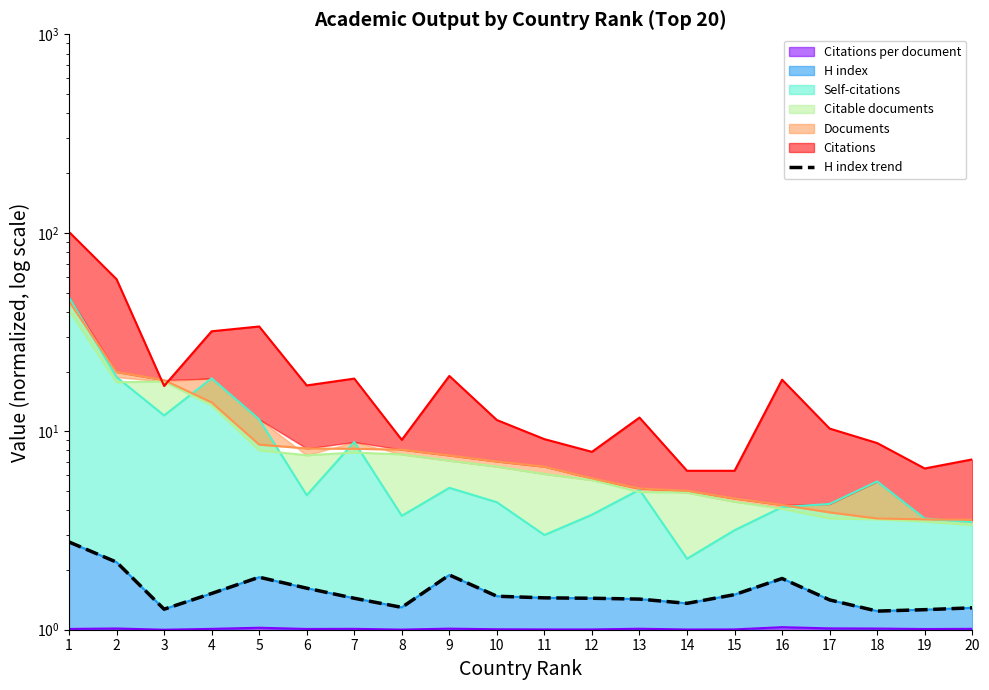

Between 13 and 16, which is larger?

16